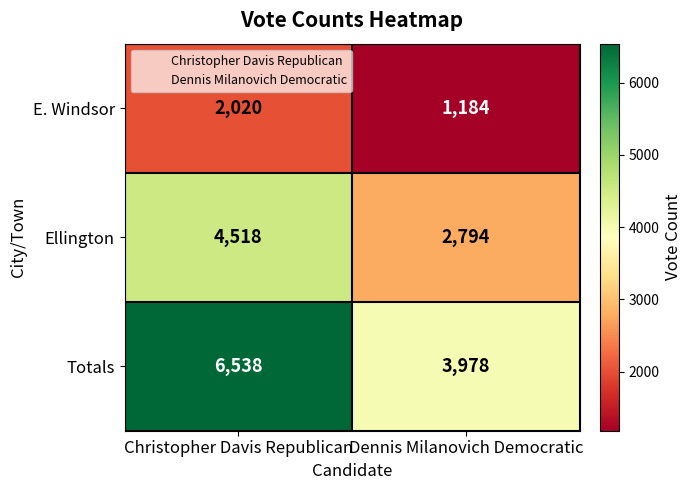

List the series in order of their overall mean, highest first.

Totals, Ellington, E. Windsor